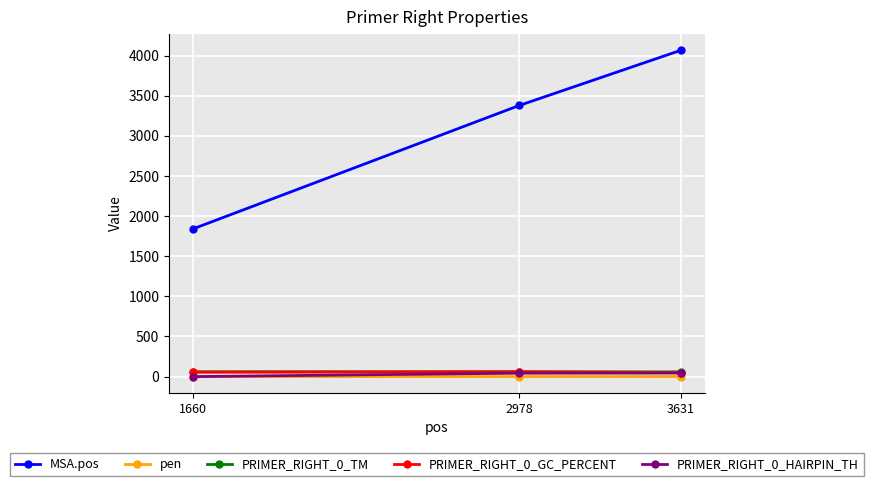

What is the approximate value of PRIMER_RIGHT_0_TM at 2978?

60.0